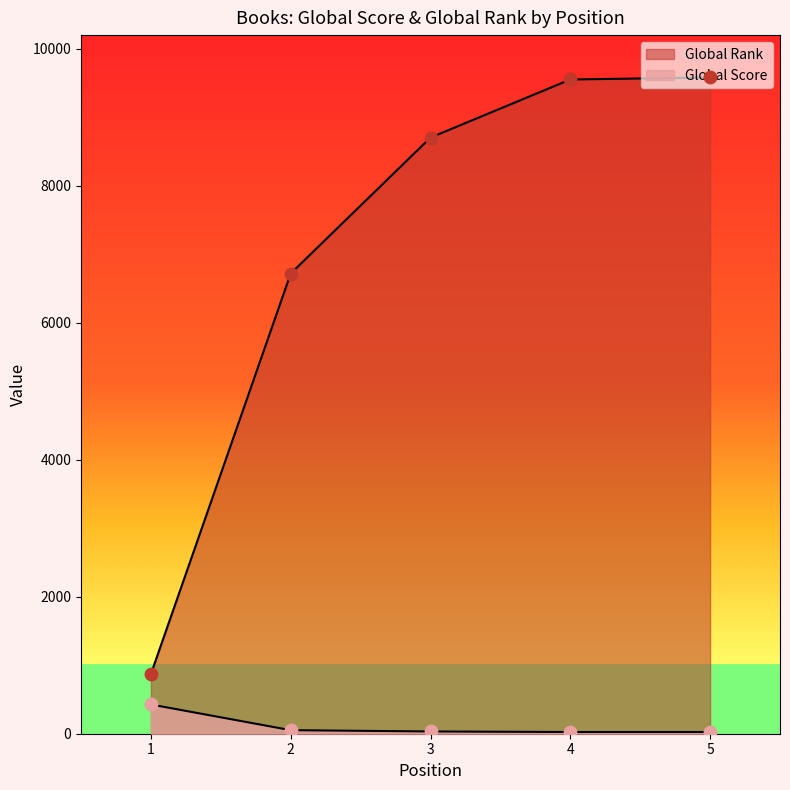

What is the total value across all series at 2?

6771